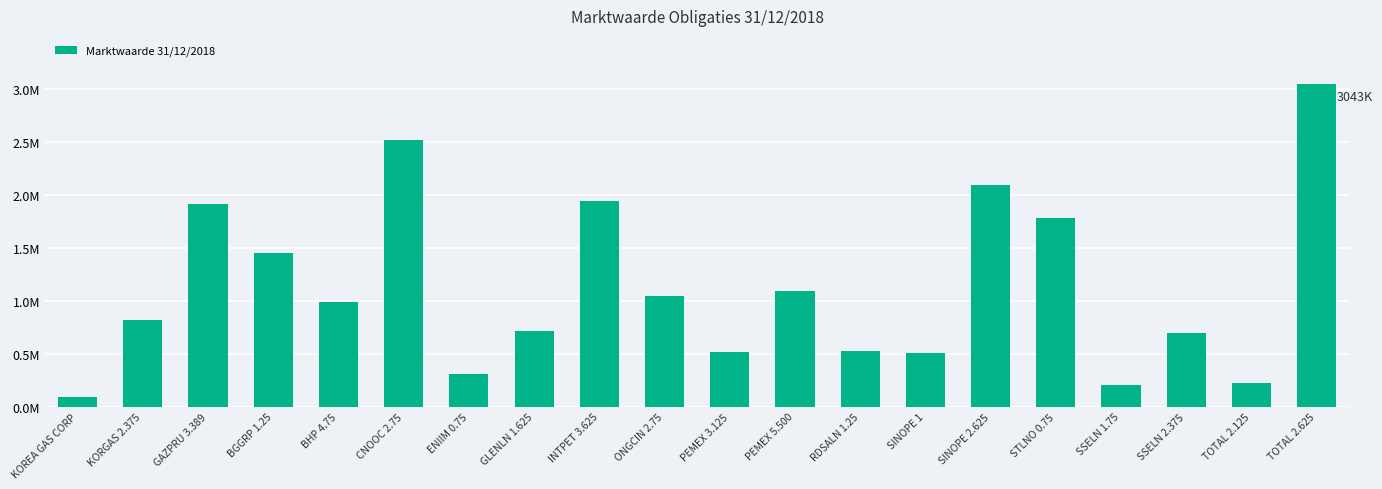

What is the value of the 6th bar from the left?

2514762.9